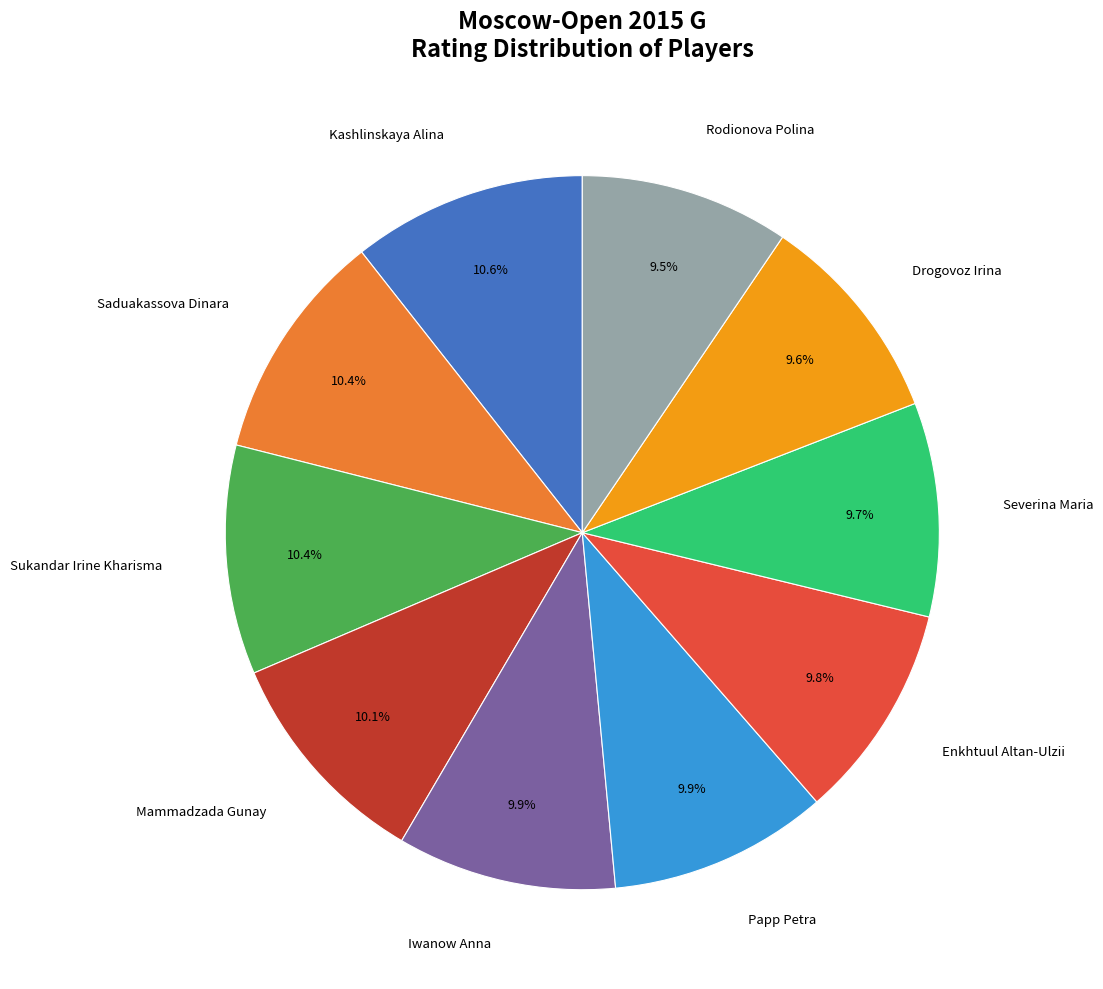

What percentage is NOT represented by Sukandar Irine Kharisma?

89.6%